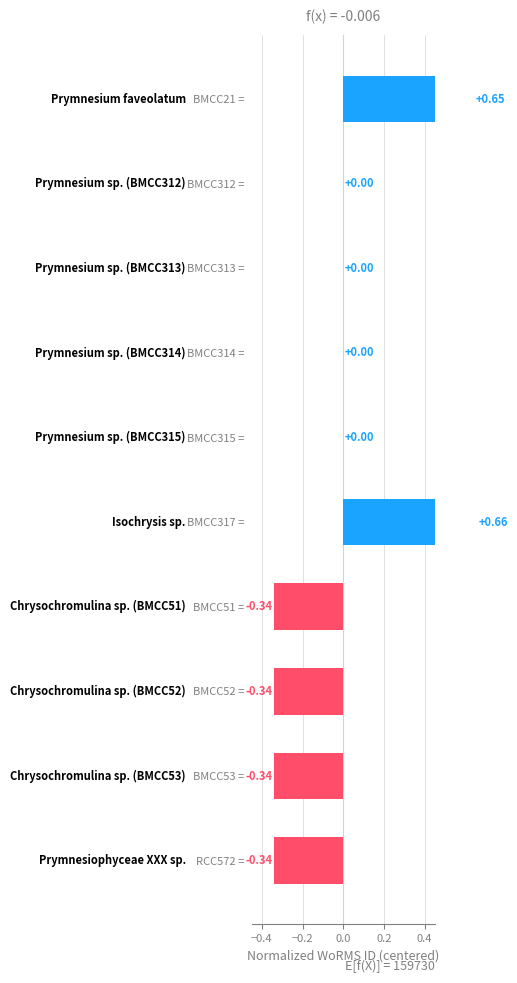

What position from the left is BMCC52 =?

8